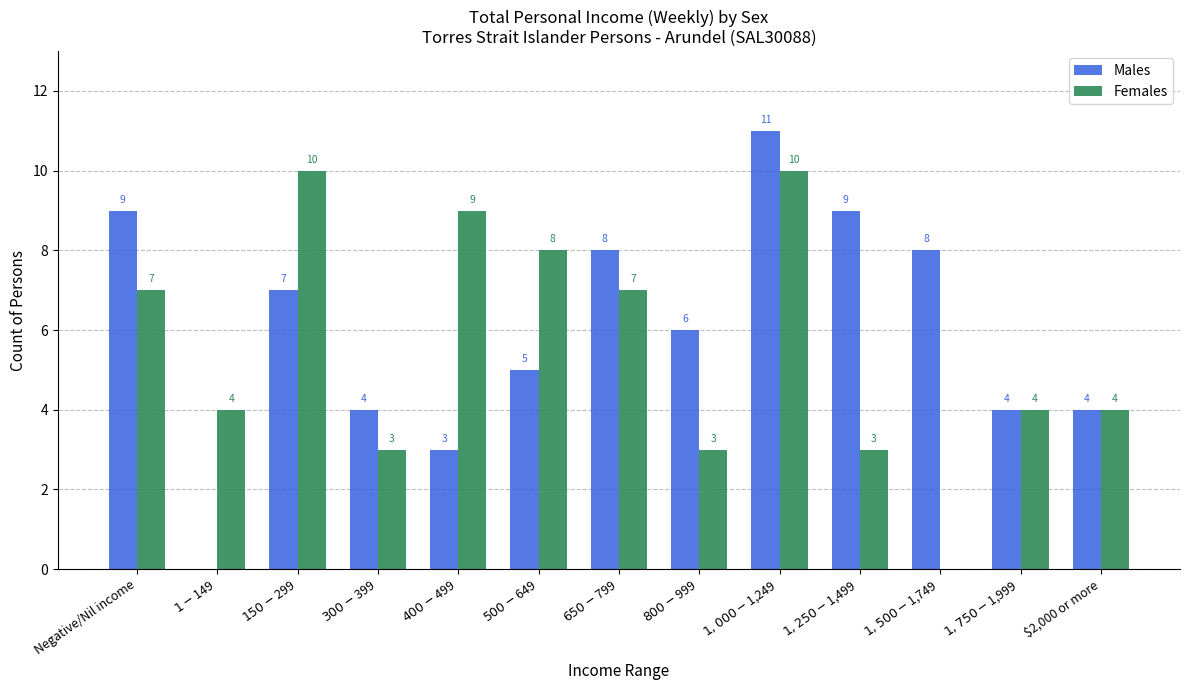

What are all the series names shown in the legend?

Males, Females